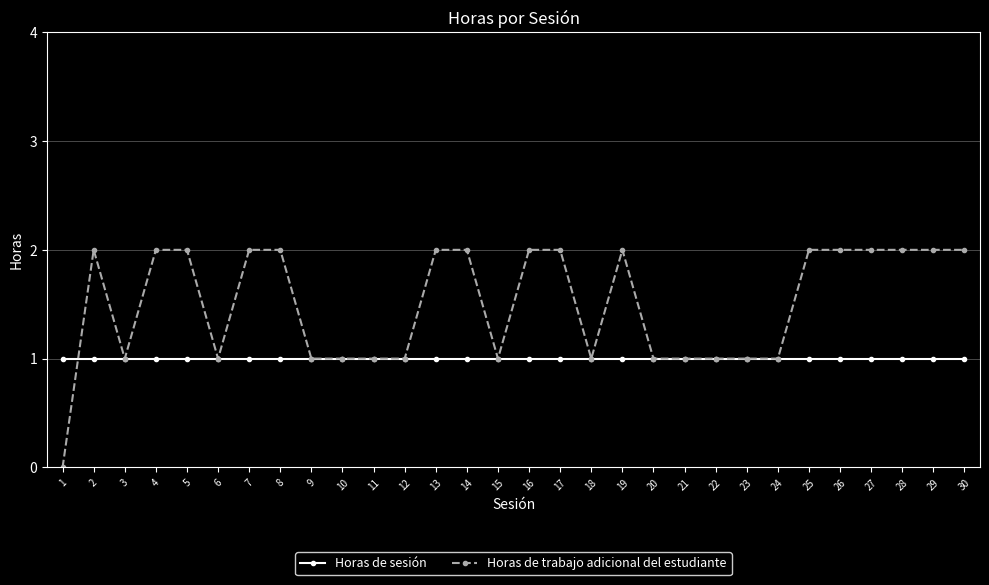

Which label corresponds to the smallest value in the chart?

1